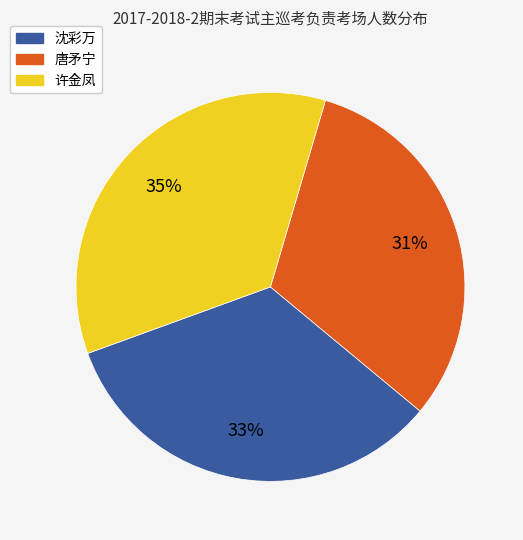

To the nearest percent, what is the difference between the largest and smallest slice percentages?

4%